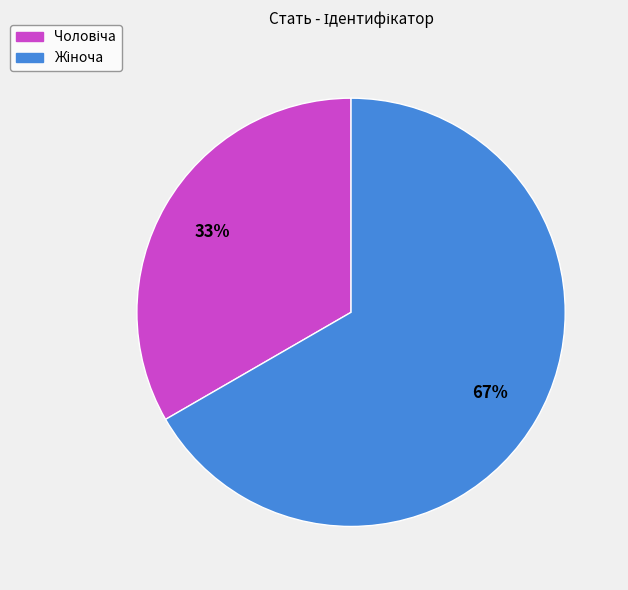

Is there a majority slice in this chart?

Yes